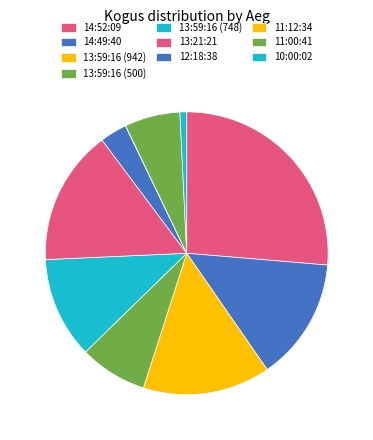

To the nearest percent, what is the difference between the 11:00:41 and 14:52:09 slice percentages?

20%